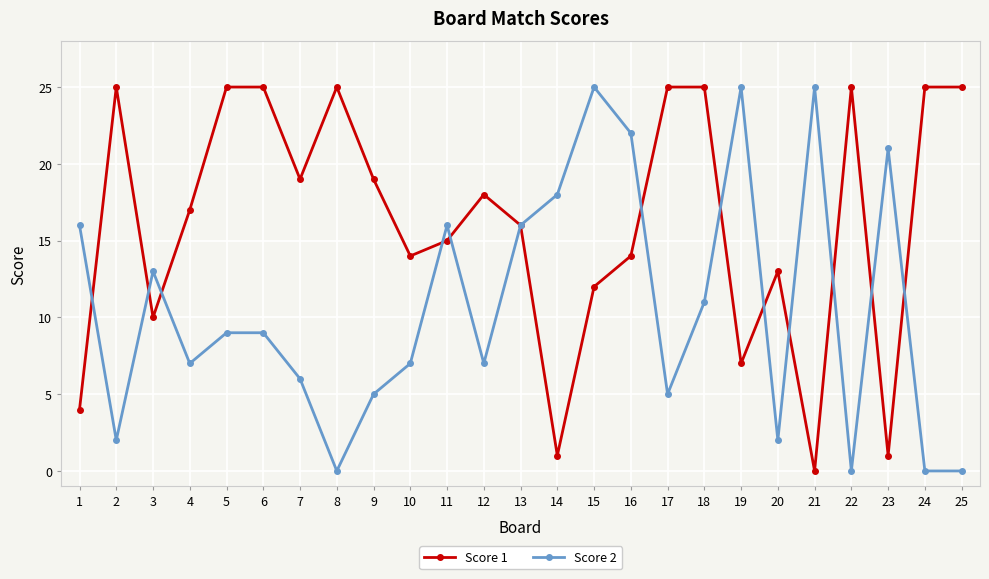

Where is the first local maximum for Score 1?

2